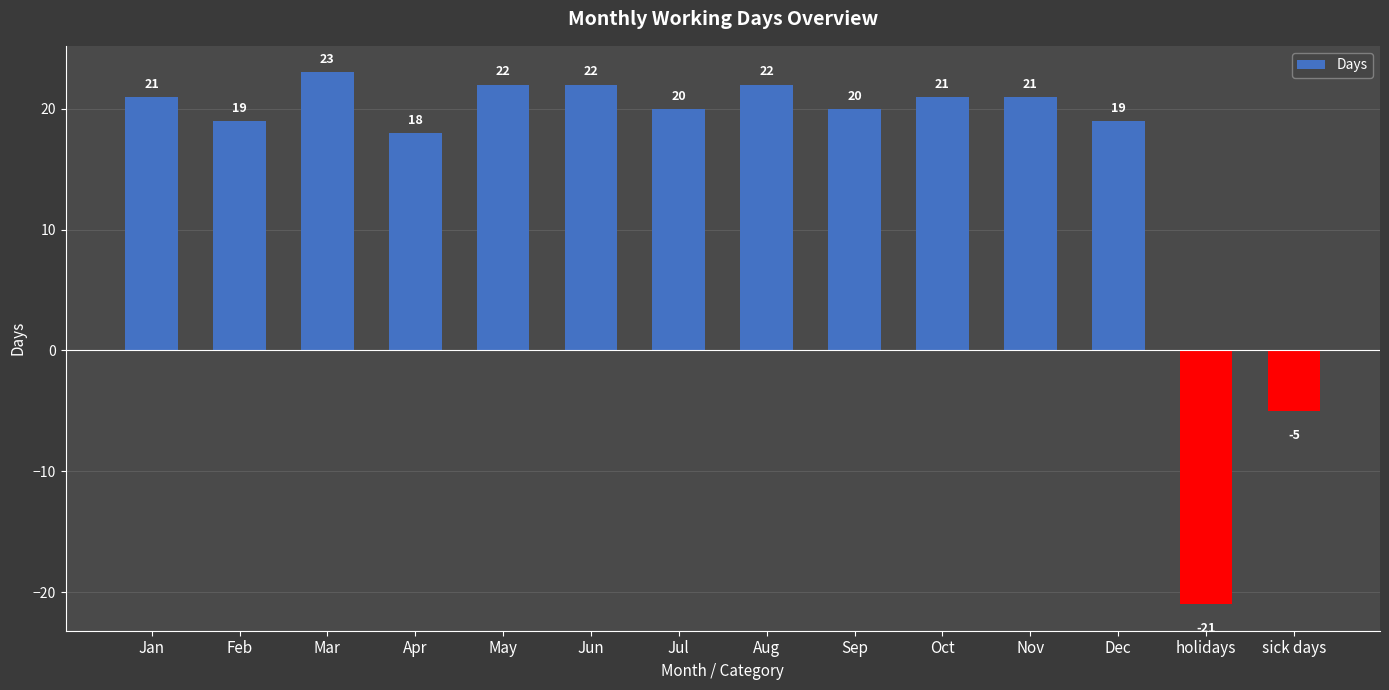

How many negative values are there?

2